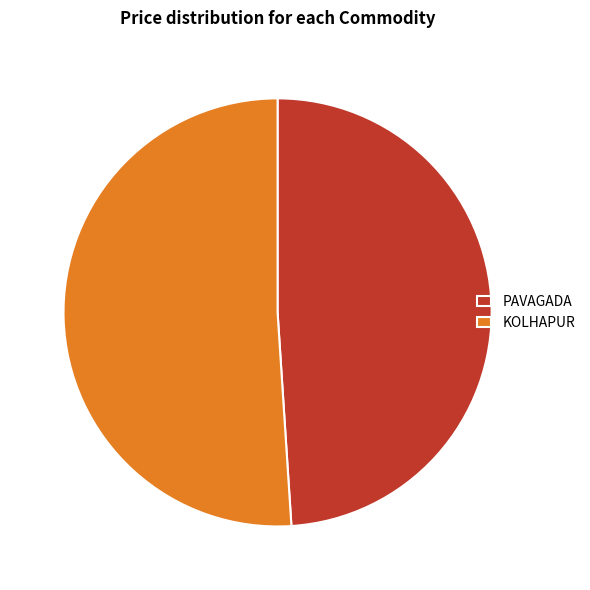

True or false: KOLHAPUR accounts for 58% of the total.

False